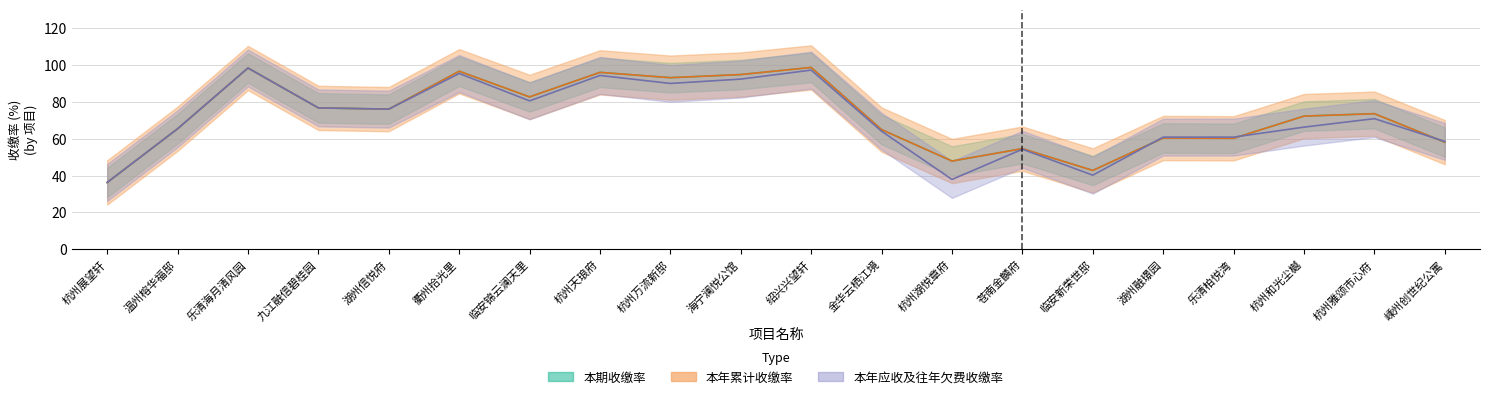

True or false: 本期收缴率 and 本年累计收缴率 intersect in this chart.

False